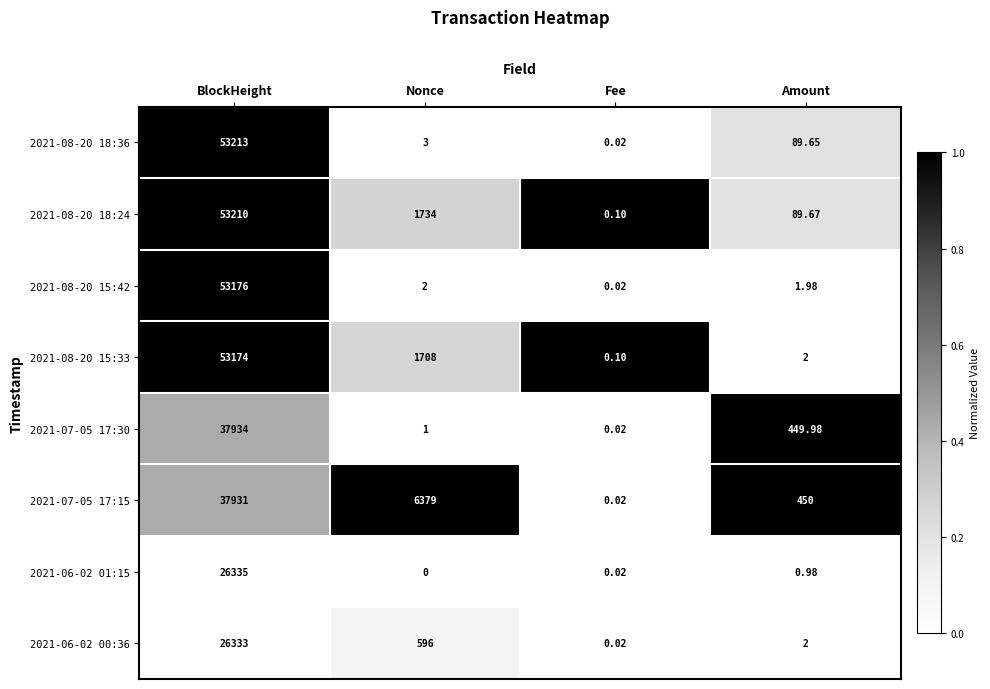

Which category has the highest value across all series?

BlockHeight